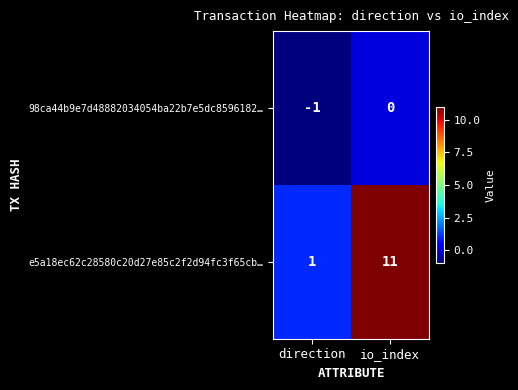

Reading left to right, list all the values displayed in this chart.

98ca44b9e7d48882034054ba22b7e5dc8596182…: direction=-1	io_index=0
e5a18ec62c28580c20d27e85c2f2d94fc3f65cb…: direction=1	io_index=11